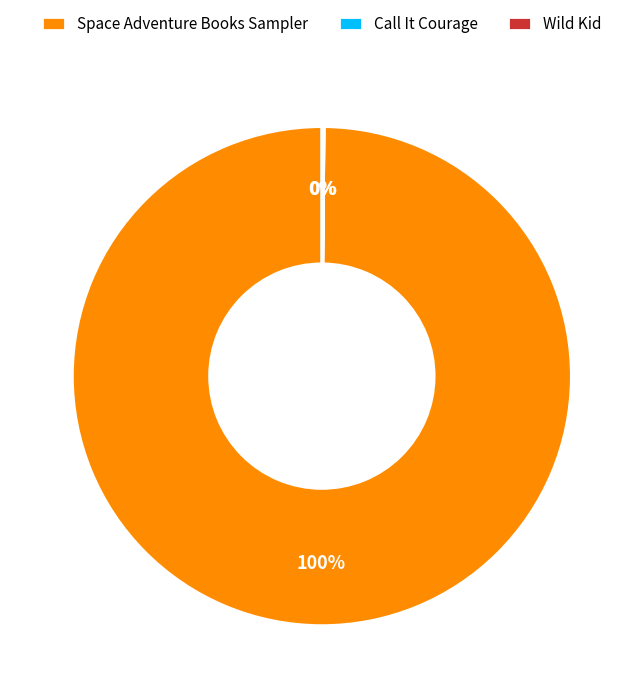

What is the majority slice?

Space Adventure Books Sampler